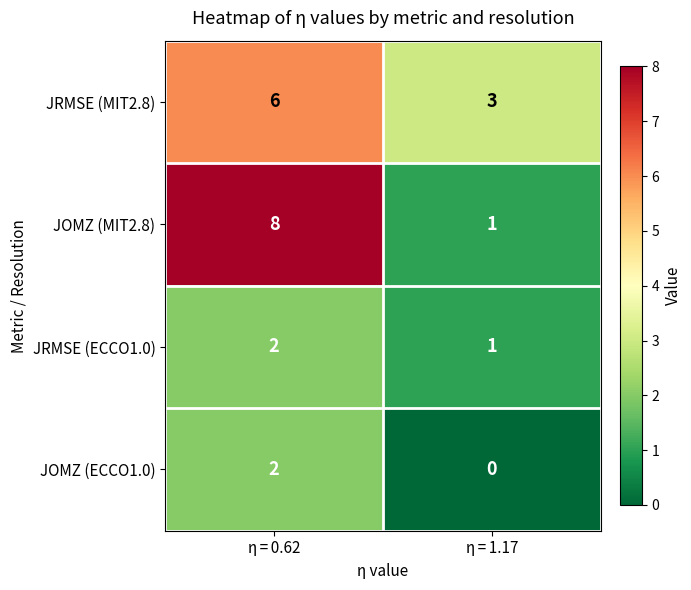

What is the maximum value for JOMZ (MIT2.8)?

8